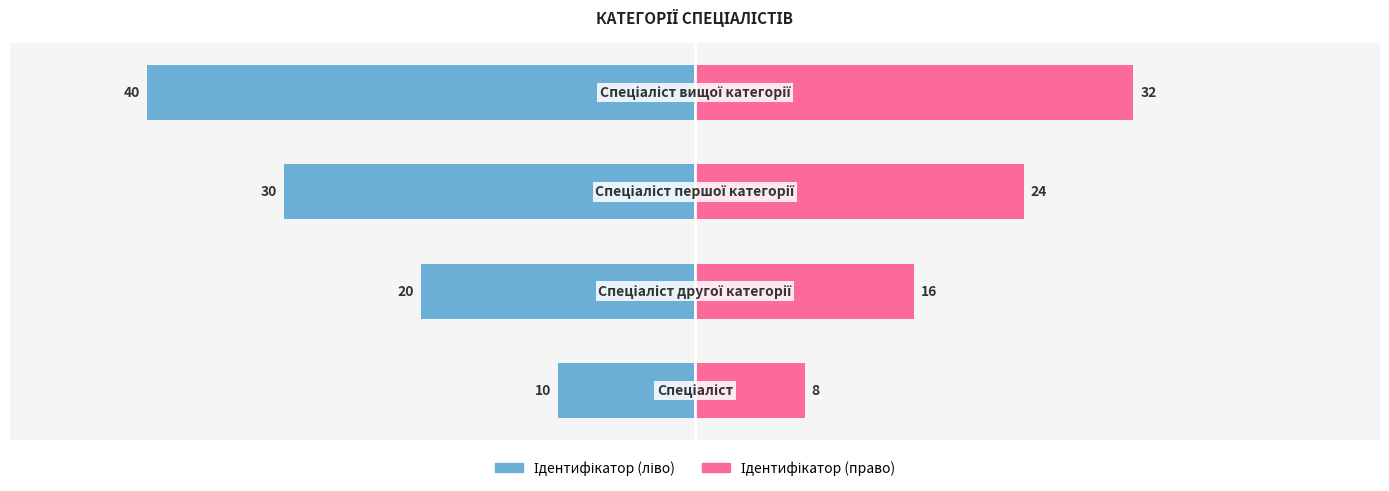

At 1, list the series in order from largest to smallest.

Ідентифікатор (право), Ідентифікатор (ліво)